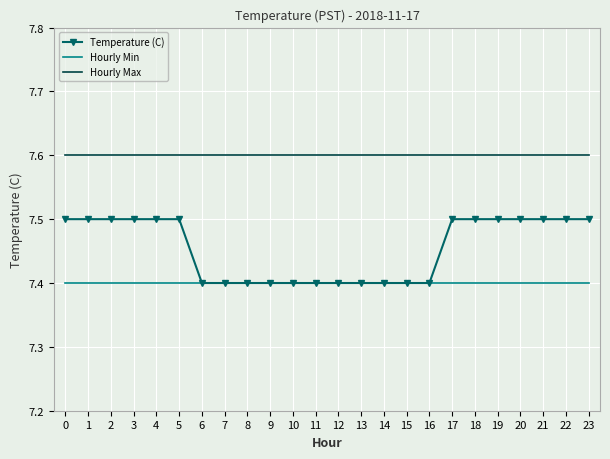

The value of Hourly Max at 6 is 7.6. True or false?

True